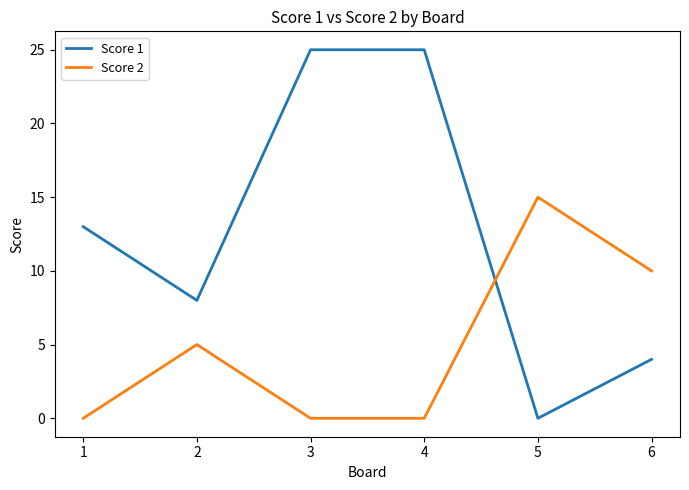

Is the value of Score 1 at 5 greater than the value of Score 2 at 5?

No